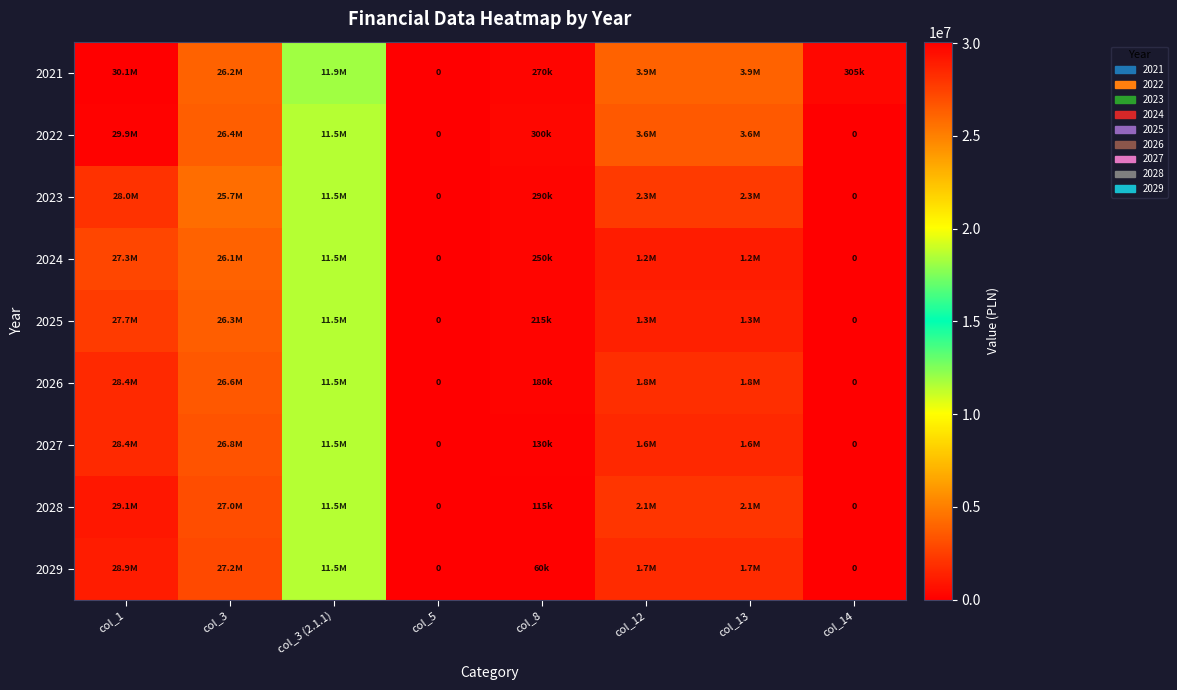

At which label does 2022 first exceed 3553682?

col_1